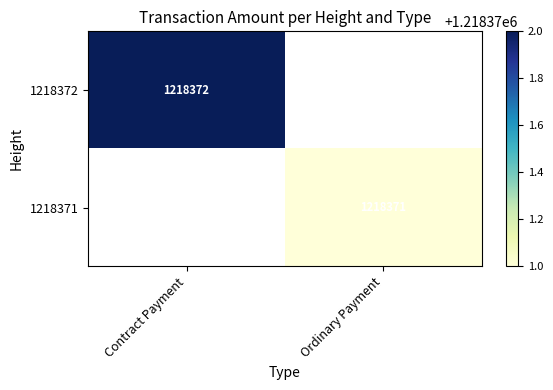

What is the greatest value displayed?

1218372